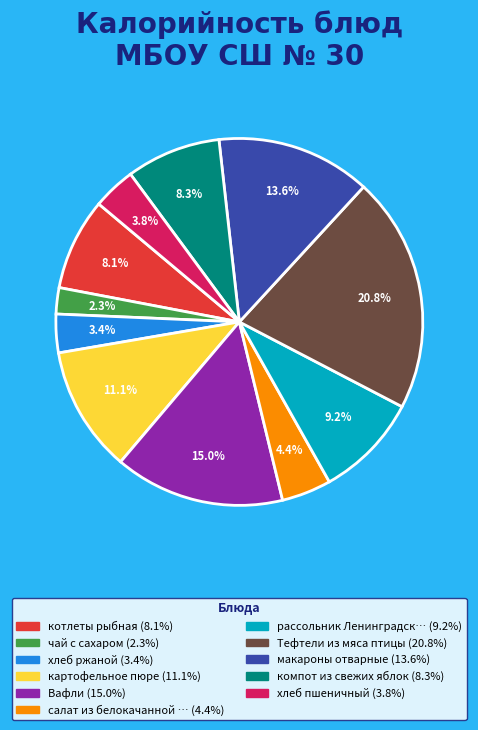

Does any single category account for the majority?

No